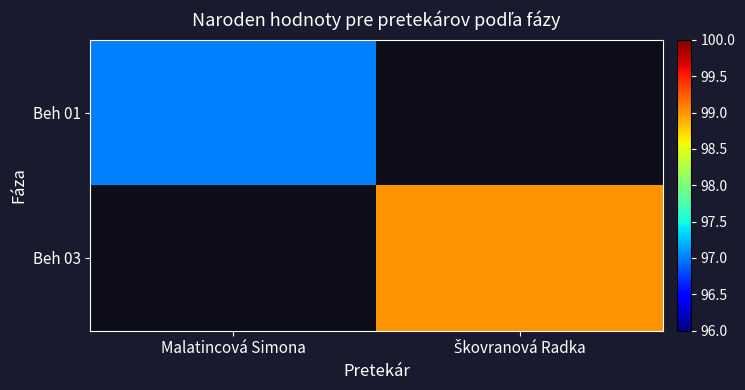

Rank the series by their maximum value, from lowest to highest.

Beh 01, Beh 03